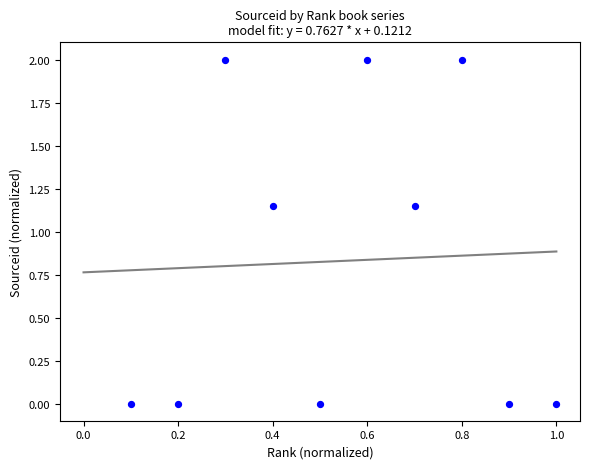

What is the range of Y values (max minus min)?

2.0